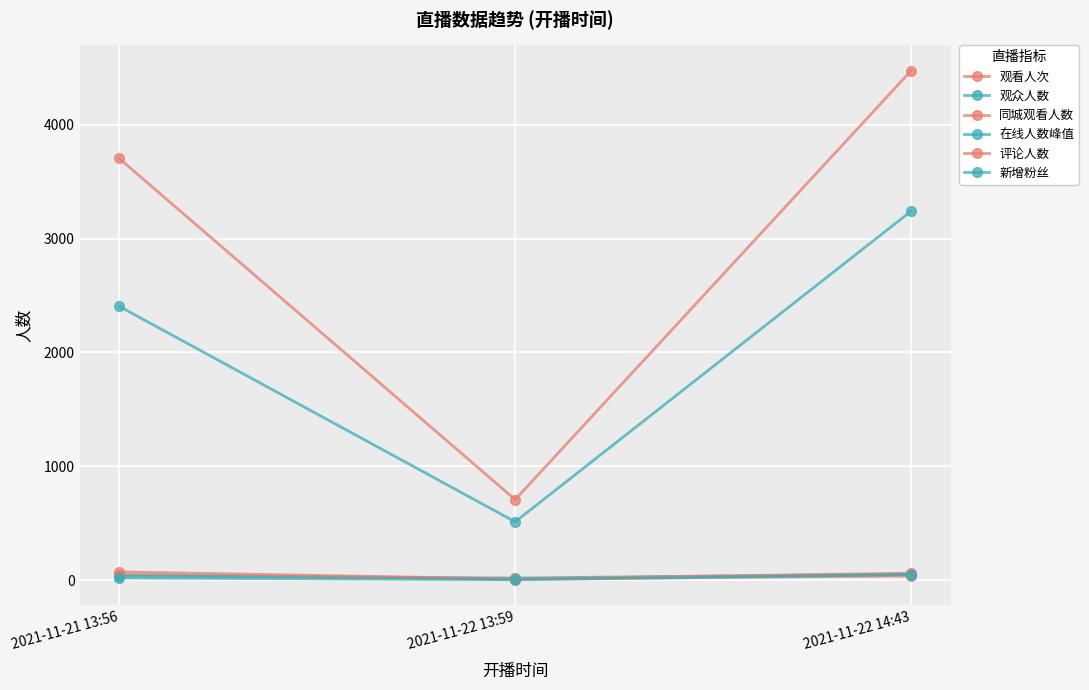

At which label does 观看人次 reach its minimum?

2021-11-22 13:59